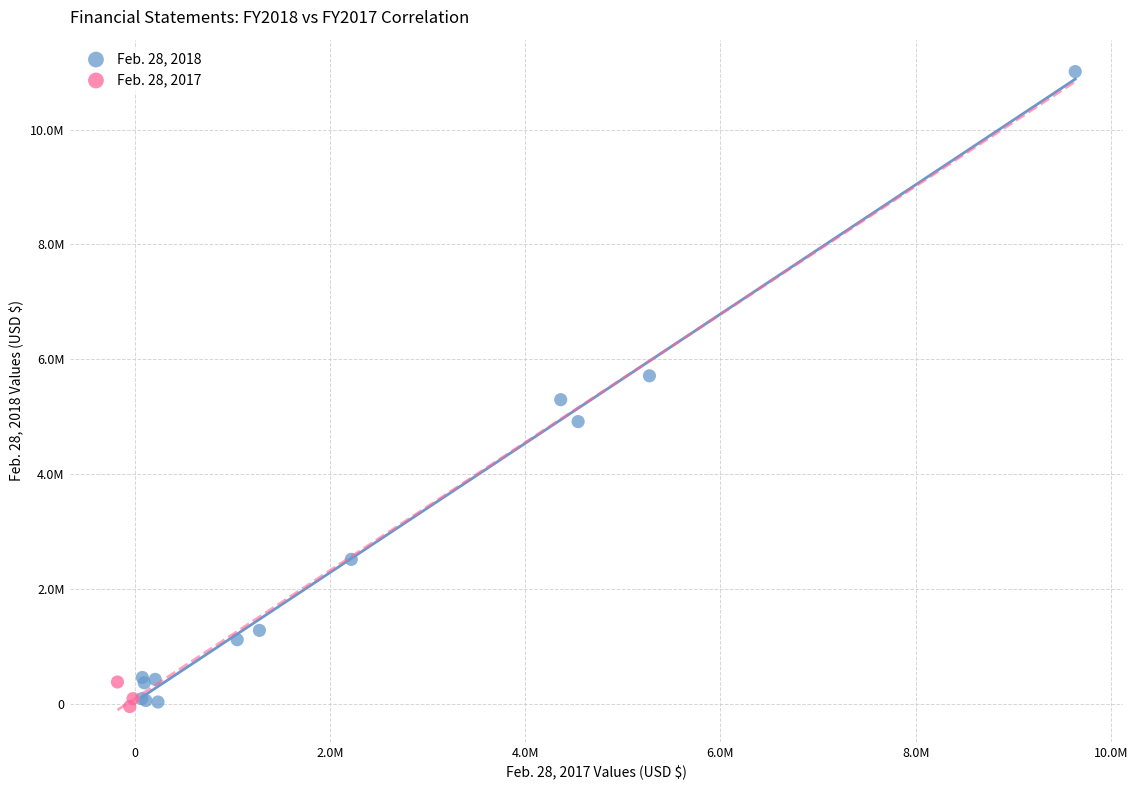

What are all the series names shown in the legend?

Feb. 28, 2018, Feb. 28, 2017